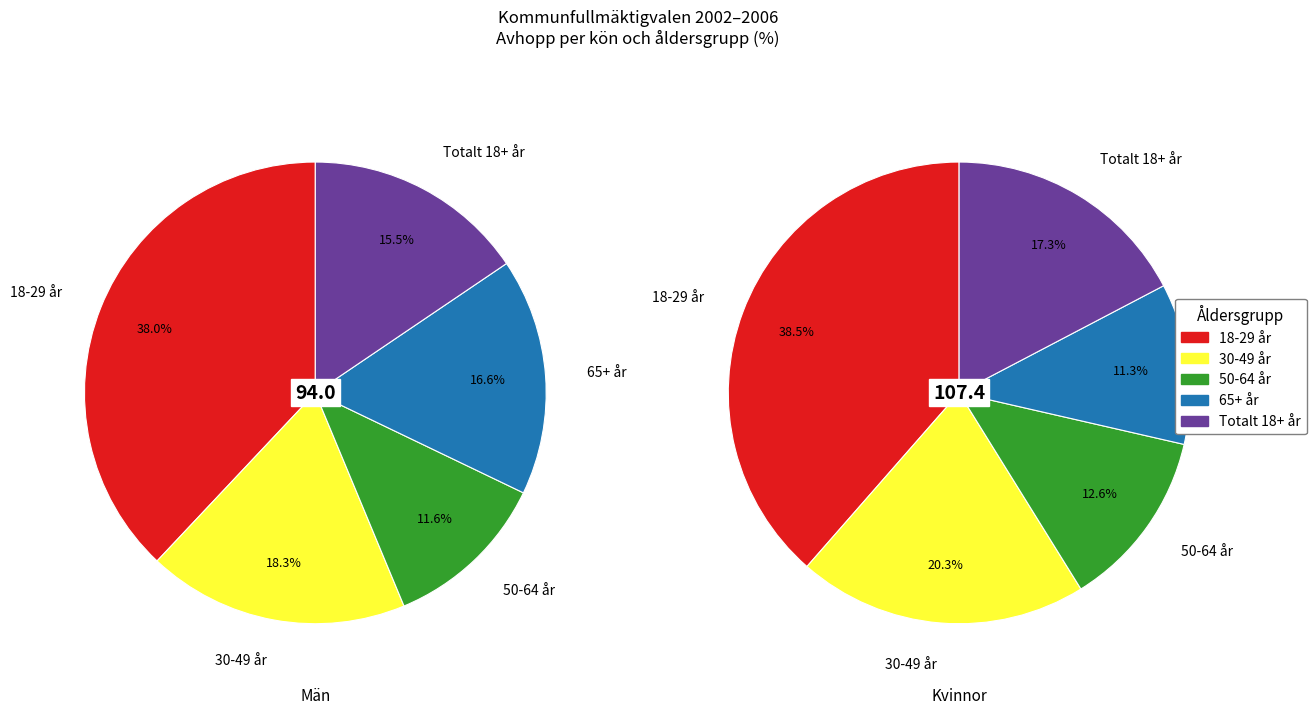

What portion of the pie excludes Totalt 18+ år?

84.5%